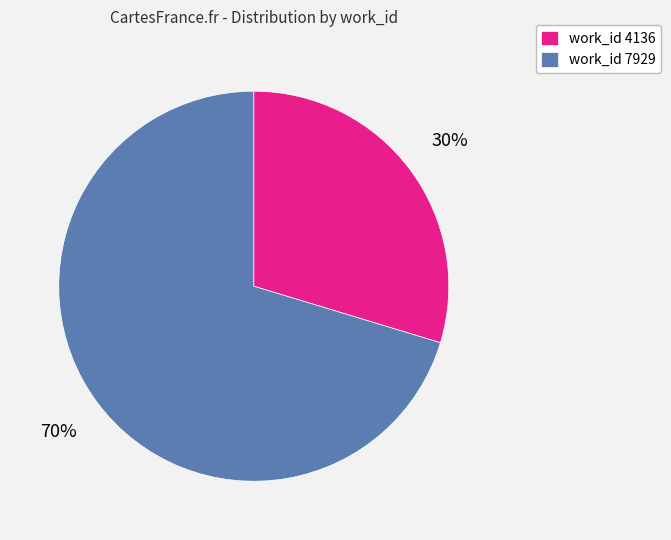

Count the number of slices in the pie.

2